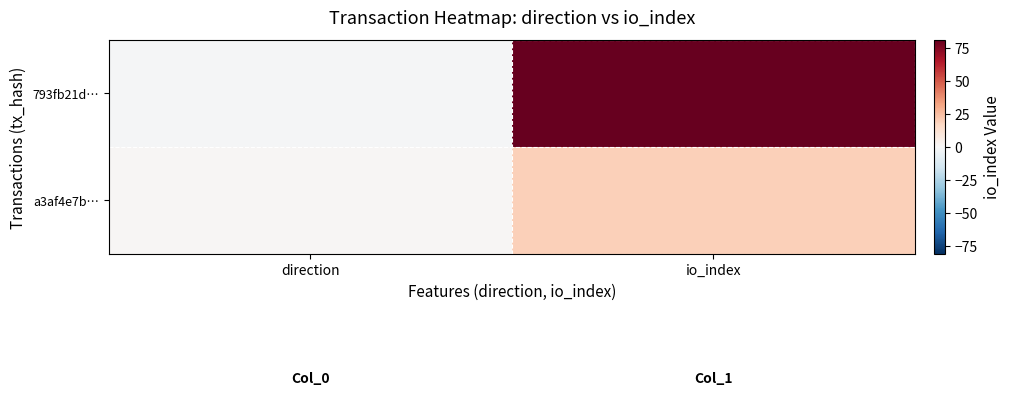

Reading left to right, extract all data points from this chart.

793fb21d…: direction=-1	io_index=81
a3af4e7b…: direction=1	io_index=19